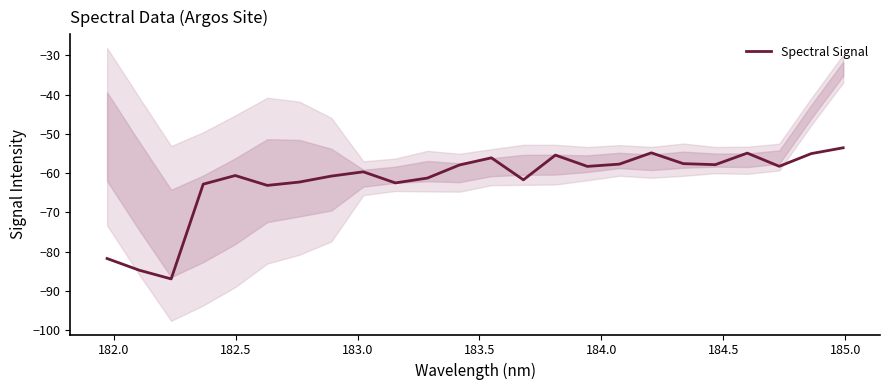

Does the chart have visible grid lines?

No